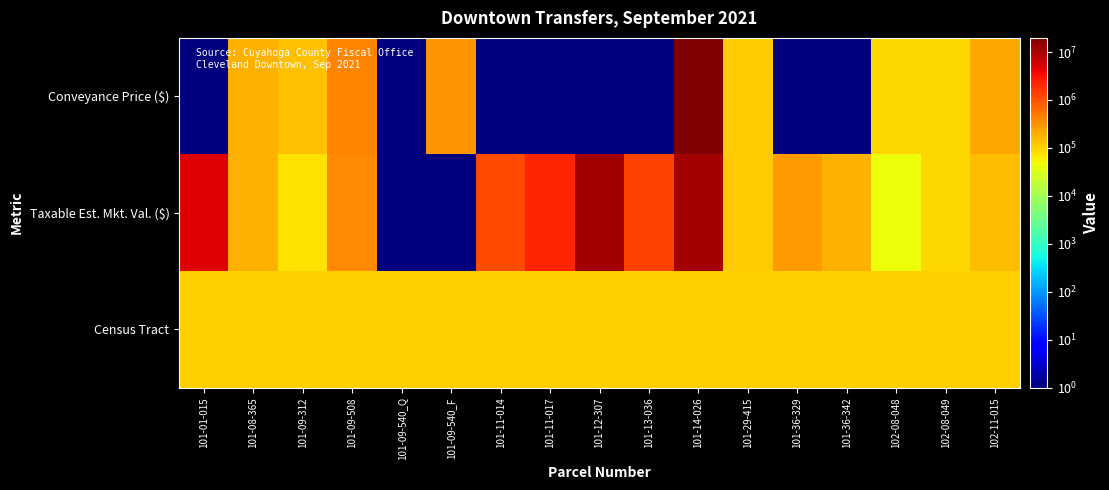

Rank the series at 101-12-307 from lowest to highest value.

Conveyance Price ($), Census Tract, Taxable Est. Mkt. Val. ($)